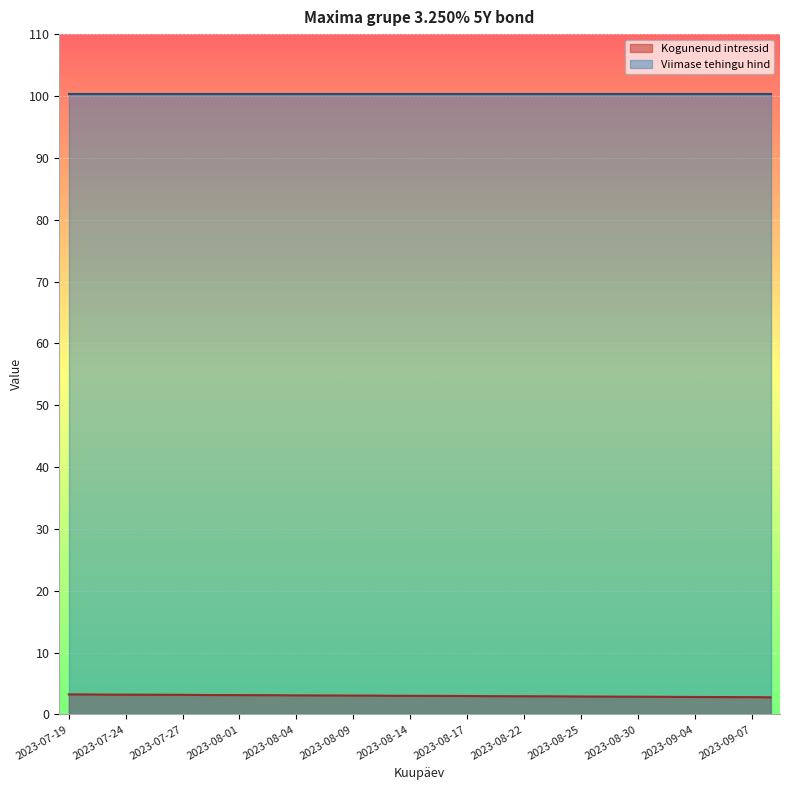

Which has a higher value, 2023-08-25 or 2023-08-21?

2023-08-21